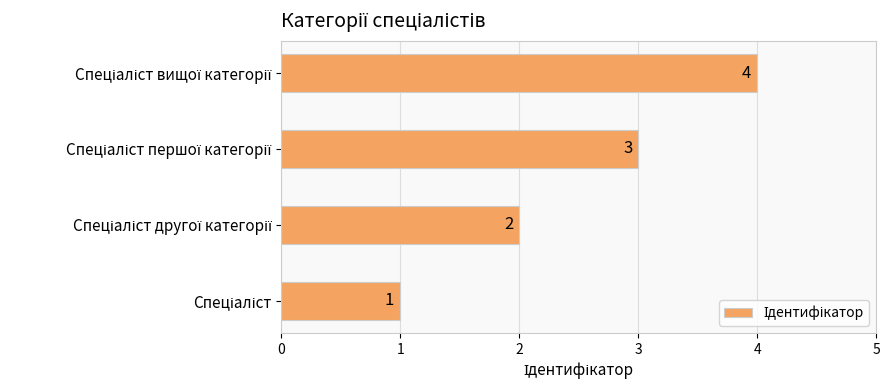

What is the difference between the maximum and minimum values?

3